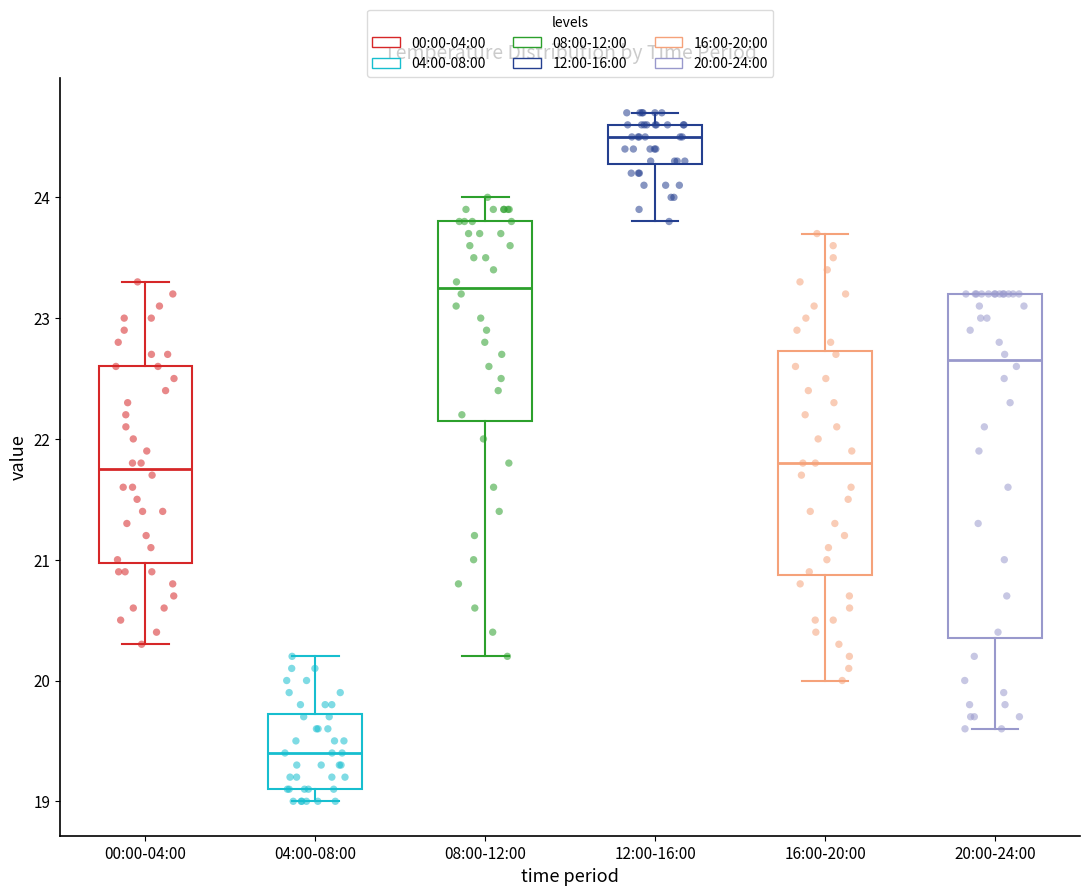

Which box is the tallest, from its lower edge to its upper edge?

20:00-24:00